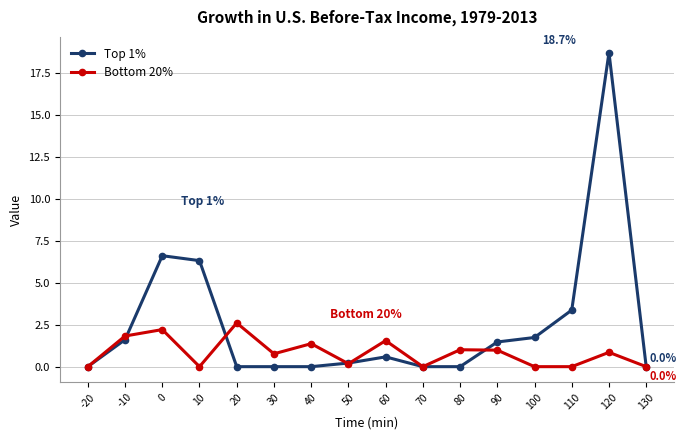

Which series has the largest total across all categories?

Top 1%